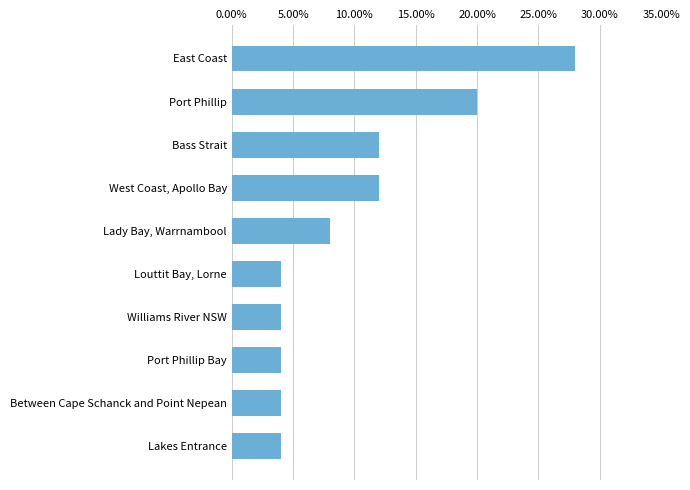

What is the sum of all values?

1.0